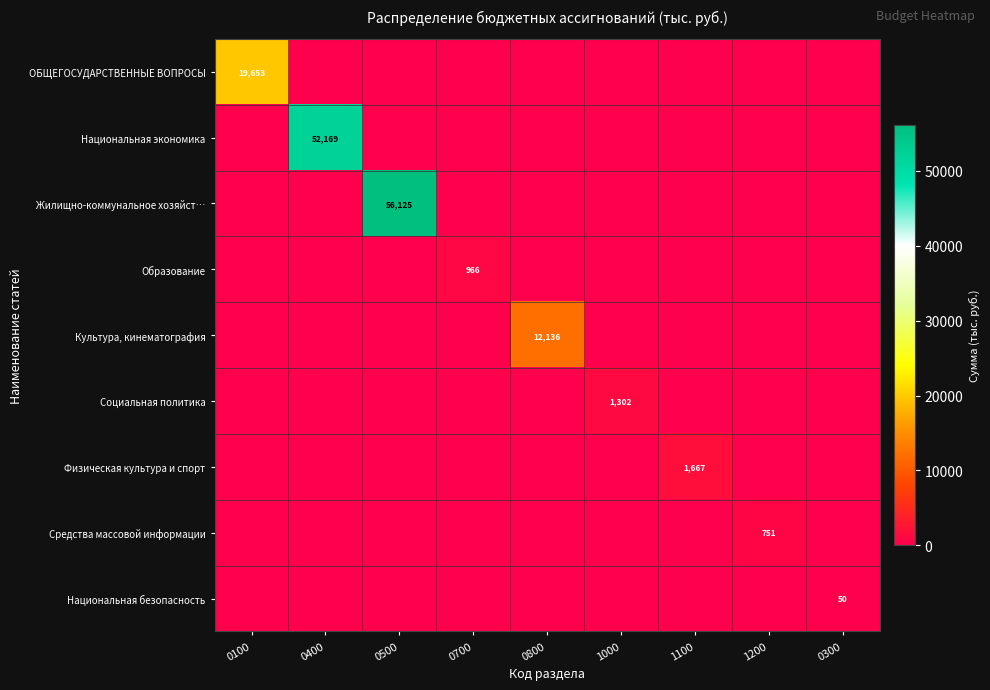

The Жилищно-коммунальное хозяйст… series shows -21991.3 at 1200. True or false?

False